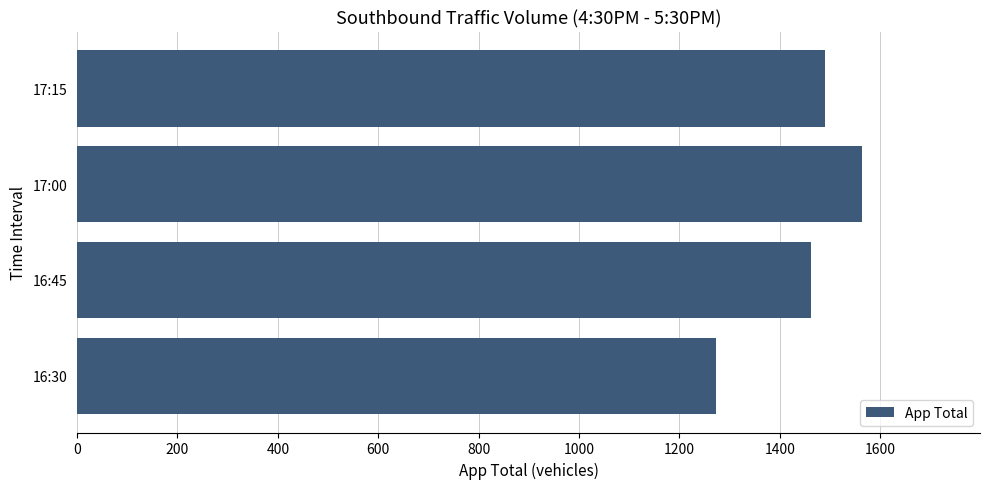

Reading bottom to top, what are all the values shown in this chart?

1272	1461	1564	1489